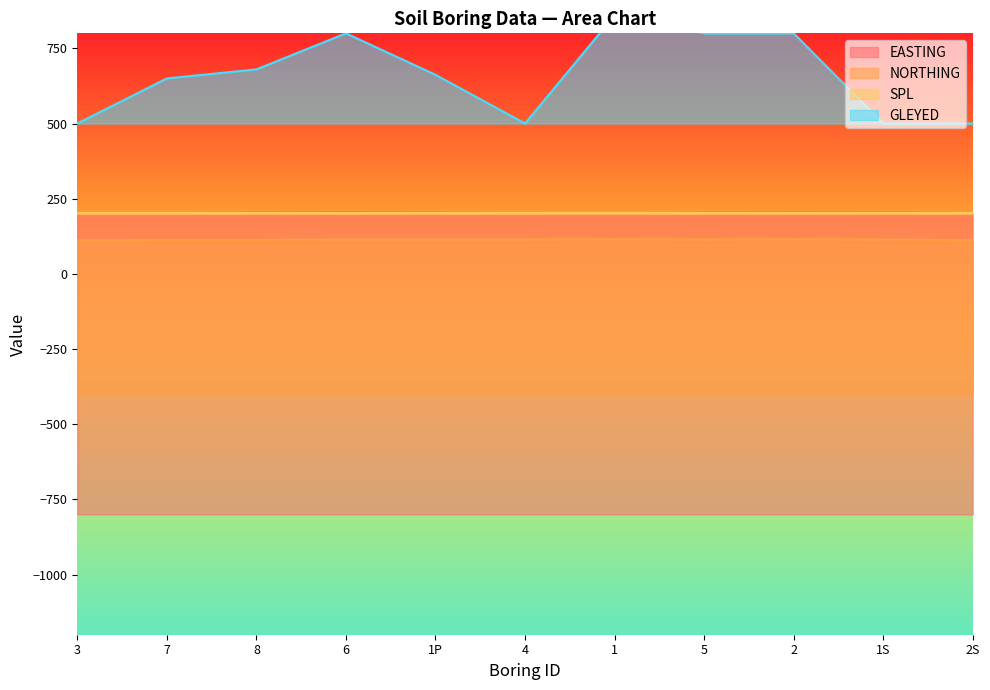

In GLEYED, how many points are higher than both neighbors (excluding endpoints)?

2